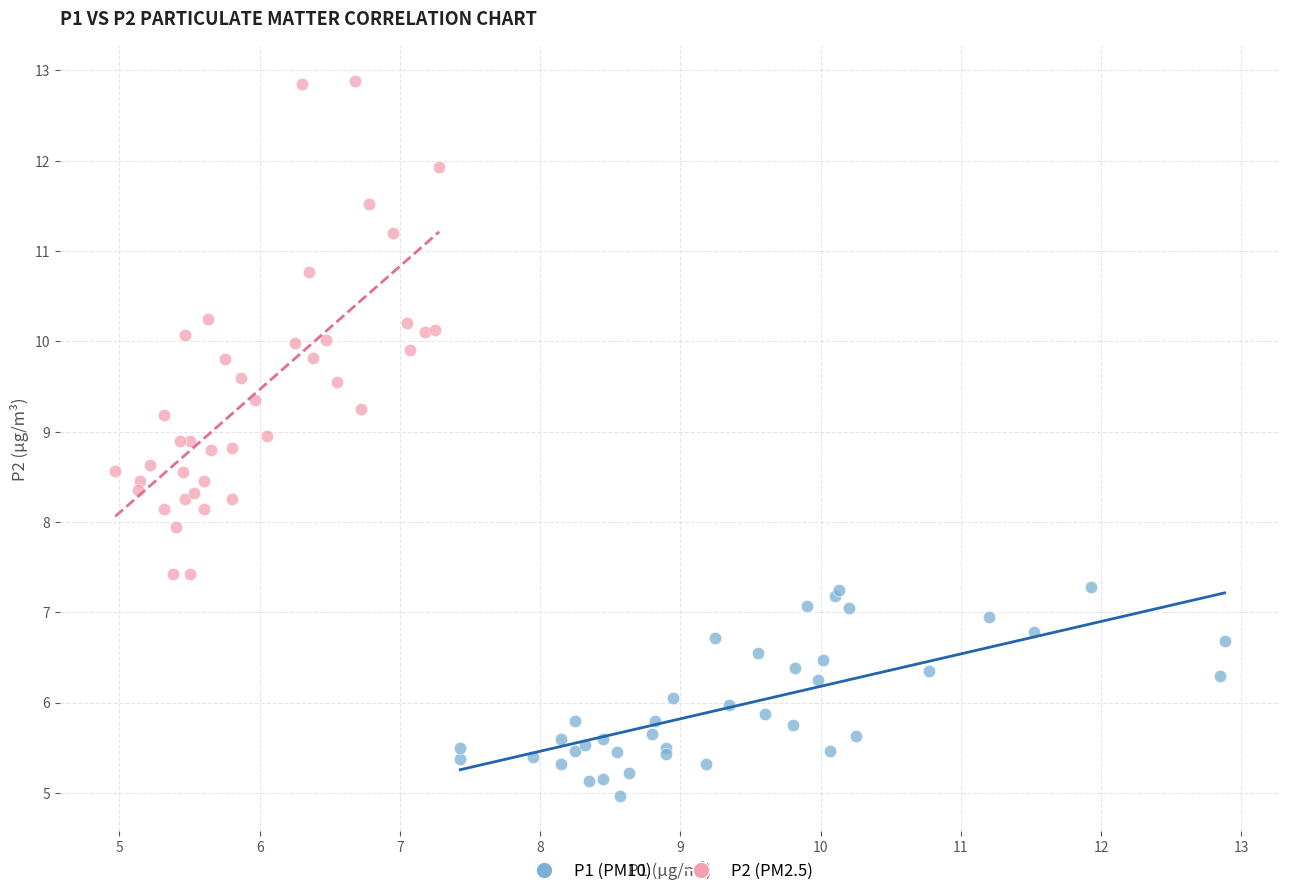

Which series has the widest spread of Y values?

P2 (PM2.5)